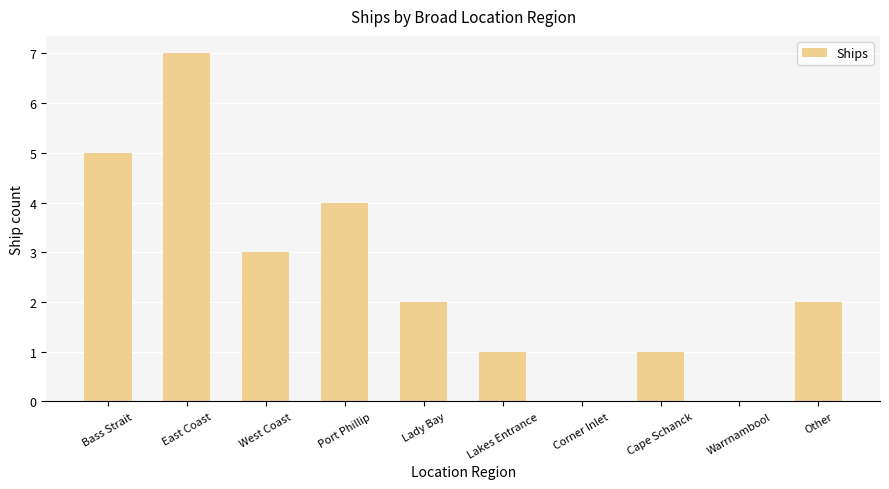

What is the sum of all values?

25